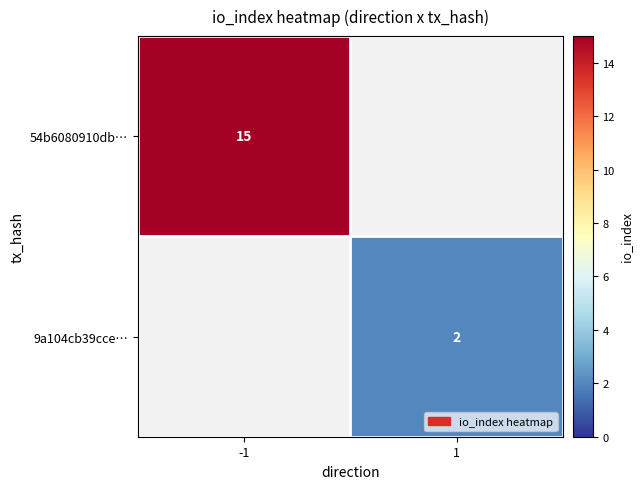

At which category does the chart reach its peak across all series?

-1